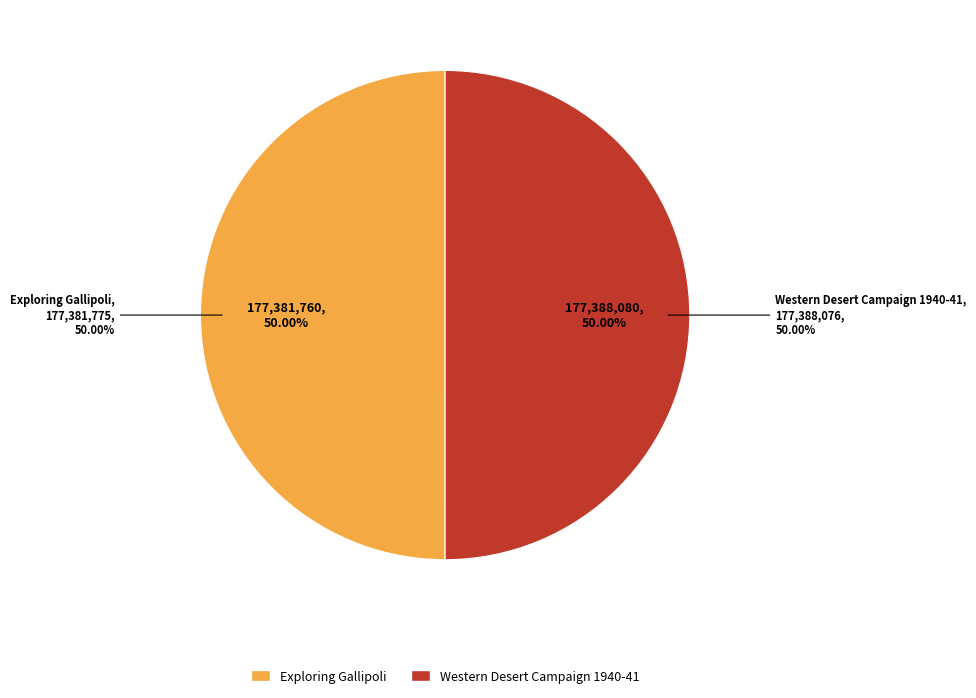

What is the ratio of the value at Western Desert Campaign 1940-41 to the value at Exploring Gallipoli?

1.0